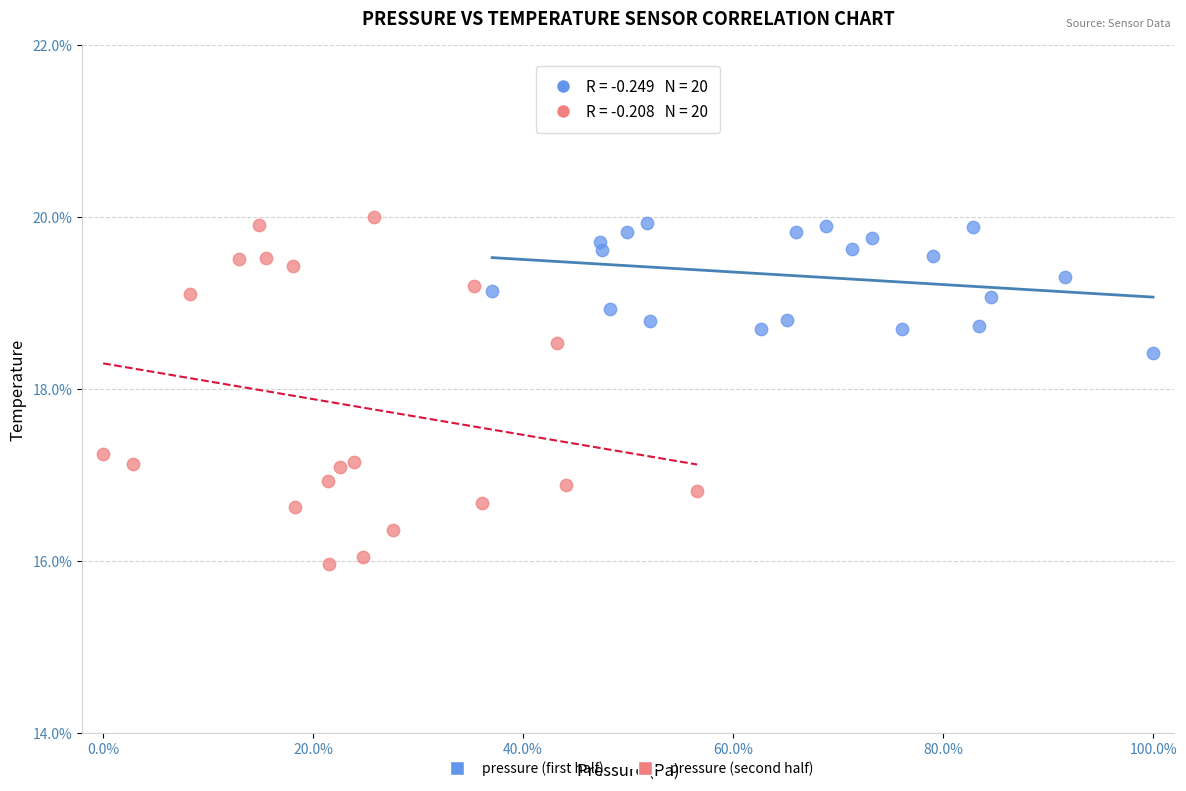

Which series has the largest Y range (max minus min)?

pressure (second half)